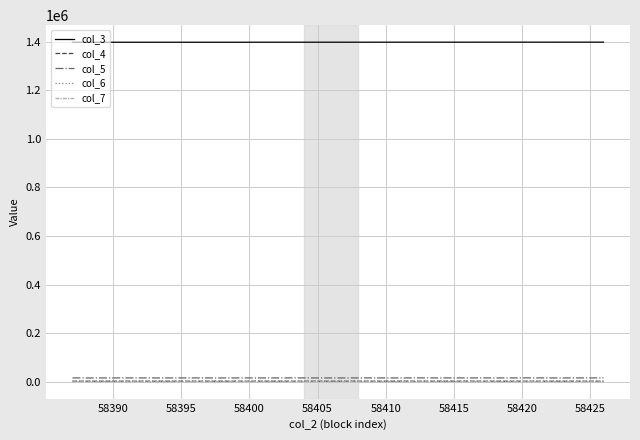

What is the difference between the second highest and minimum values in the col_3 series?

429